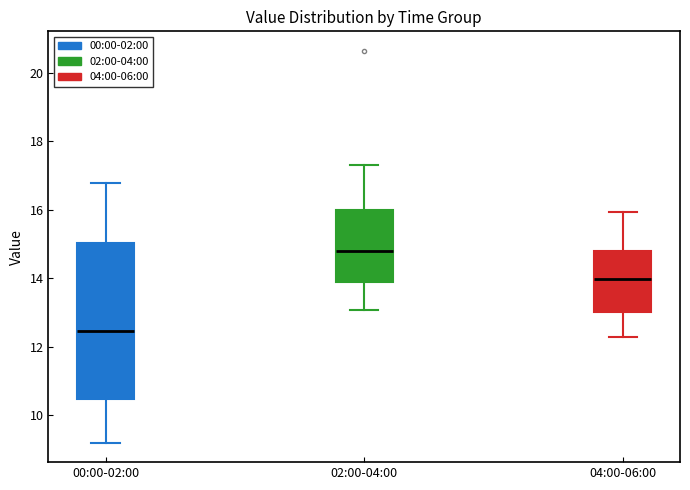

Which box's median line is the lowest?

00:00-02:00